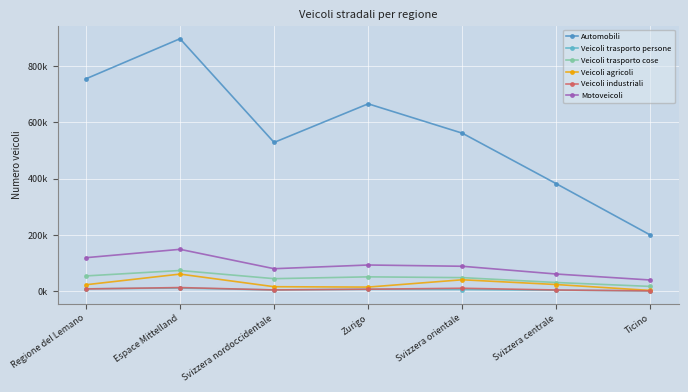

Where is the first local minimum for Automobili?

Svizzera nordoccidentale